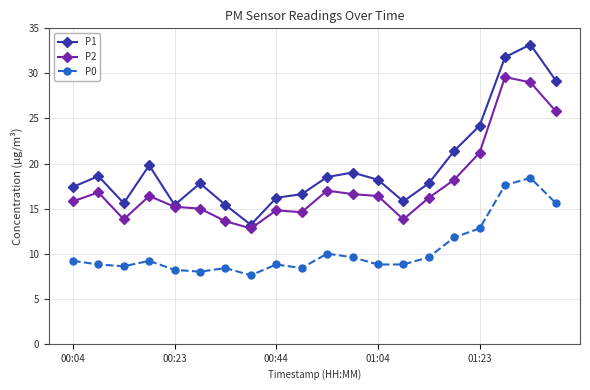

At how many categories does at least one series exceed 28?

3